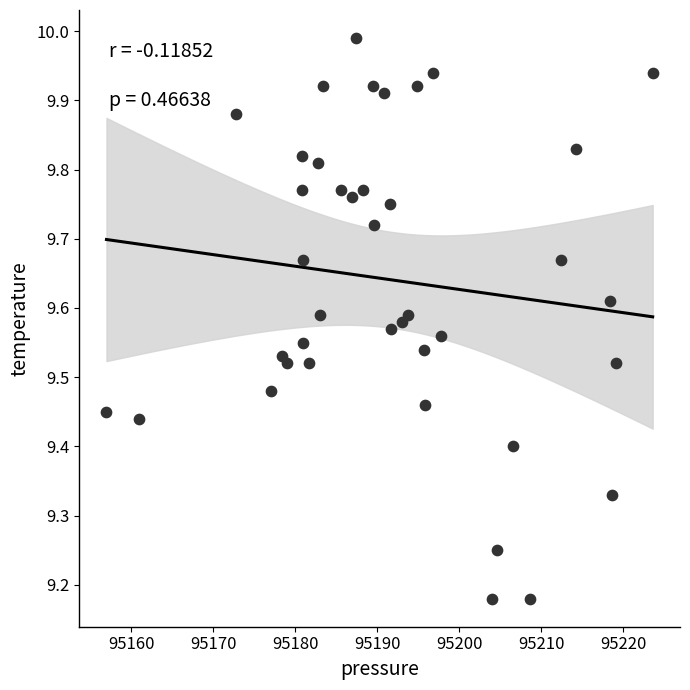

What is the range of X values (max minus min)?

66.7